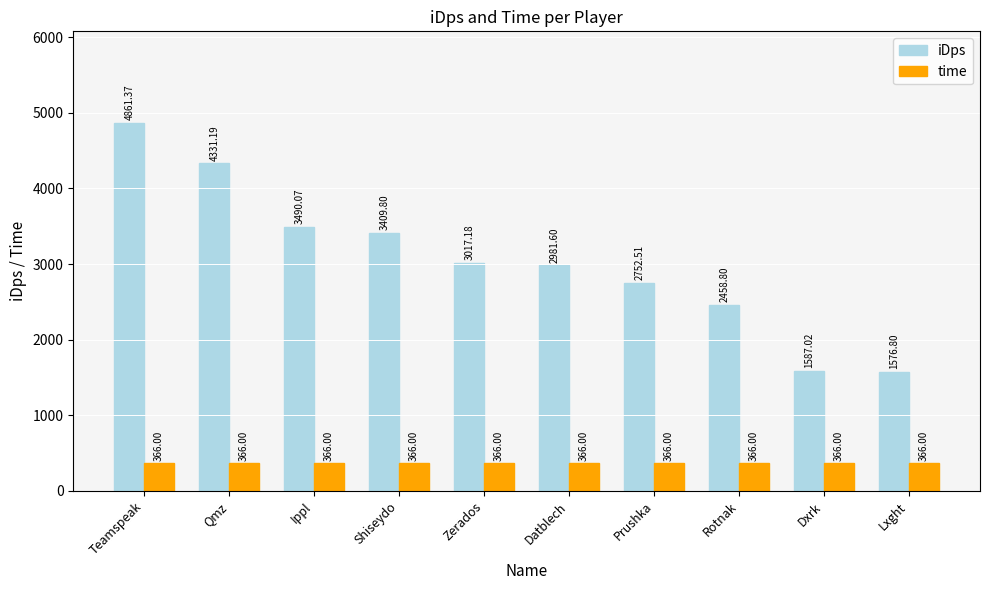

Which series changed the most between Qmz and Shiseydo?

iDps